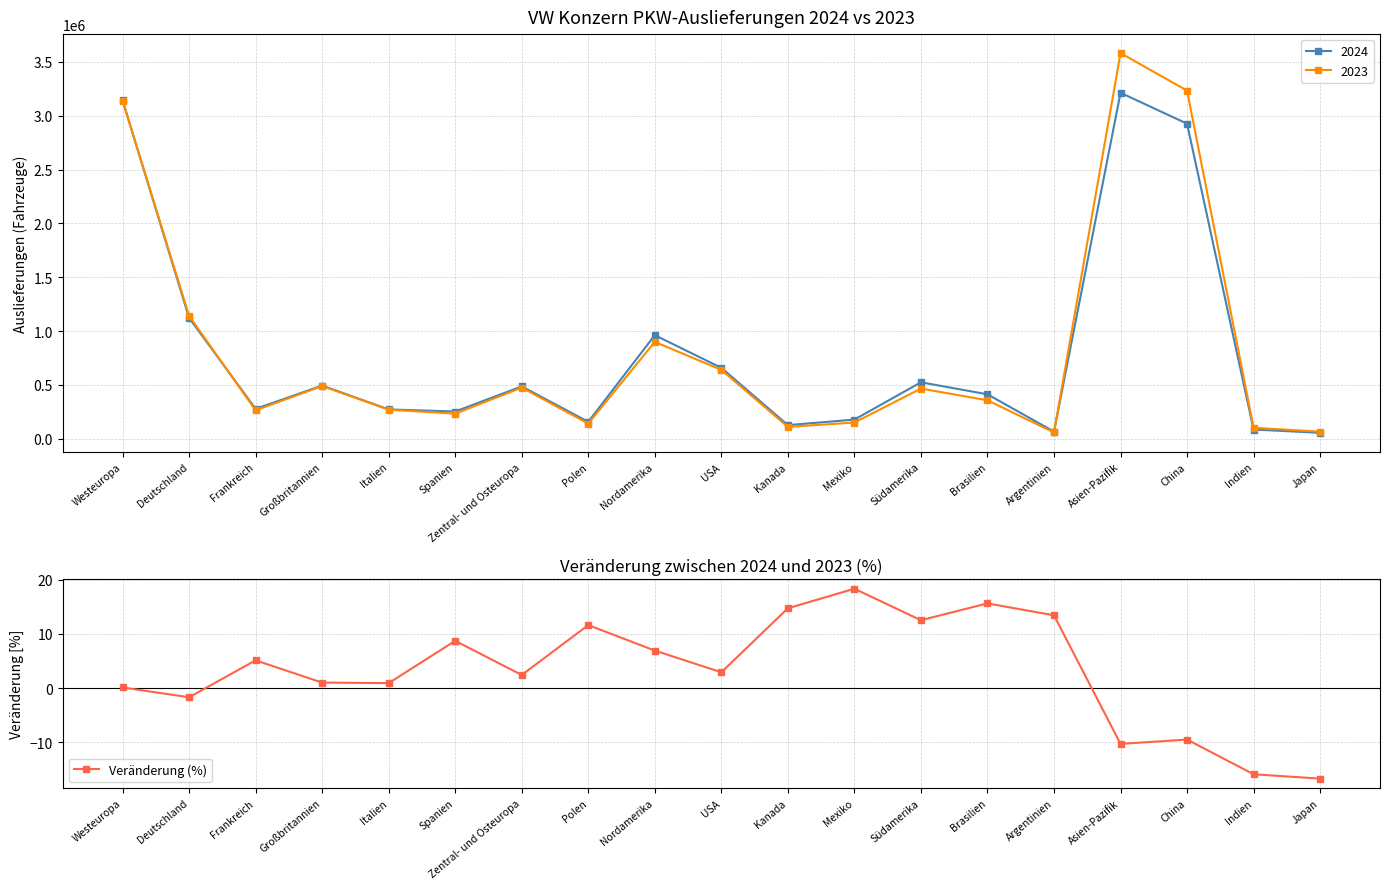

Reading left to right, list all the values displayed in this chart.

Westeuropa=0.1	Deutschland=-1.7	Frankreich=5.1	Großbritannien=1.0	Italien=0.9	Spanien=8.7	Zentral- und Osteuropa=2.4	Polen=11.6	Nordamerika=6.9	USA=2.9	Kanada=14.7	Mexiko=18.3	Südamerika=12.5	Brasilien=15.6	Argentinien=13.4	Asien-Pazifik=-10.3	China=-9.5	Indien=-15.9	Japan=-16.7